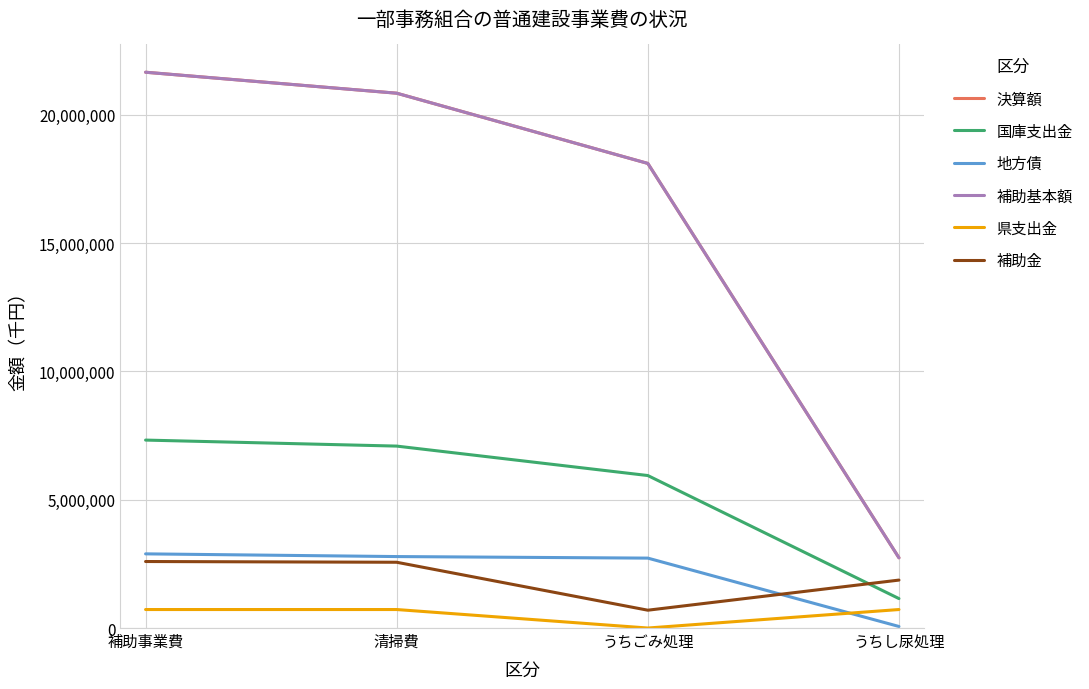

Does the chart have visible grid lines?

Yes